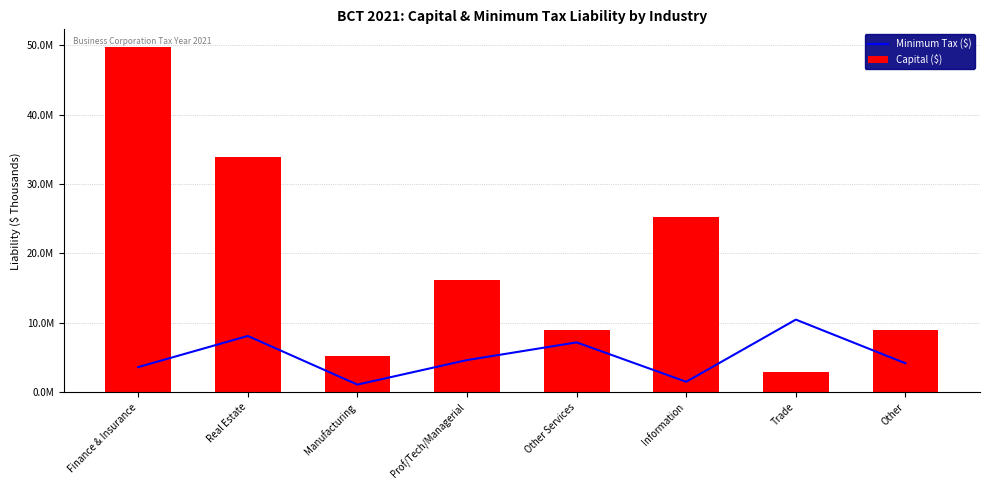

At which label does Capital ($) first exceed 16176587?

Finance & Insurance